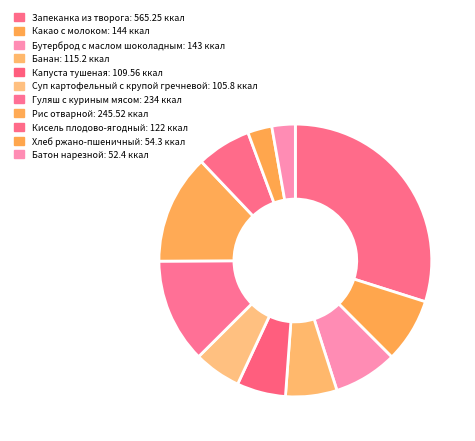

To the nearest percent, what is the difference between the Какао с молоком and Рис отварной slice percentages?

5%